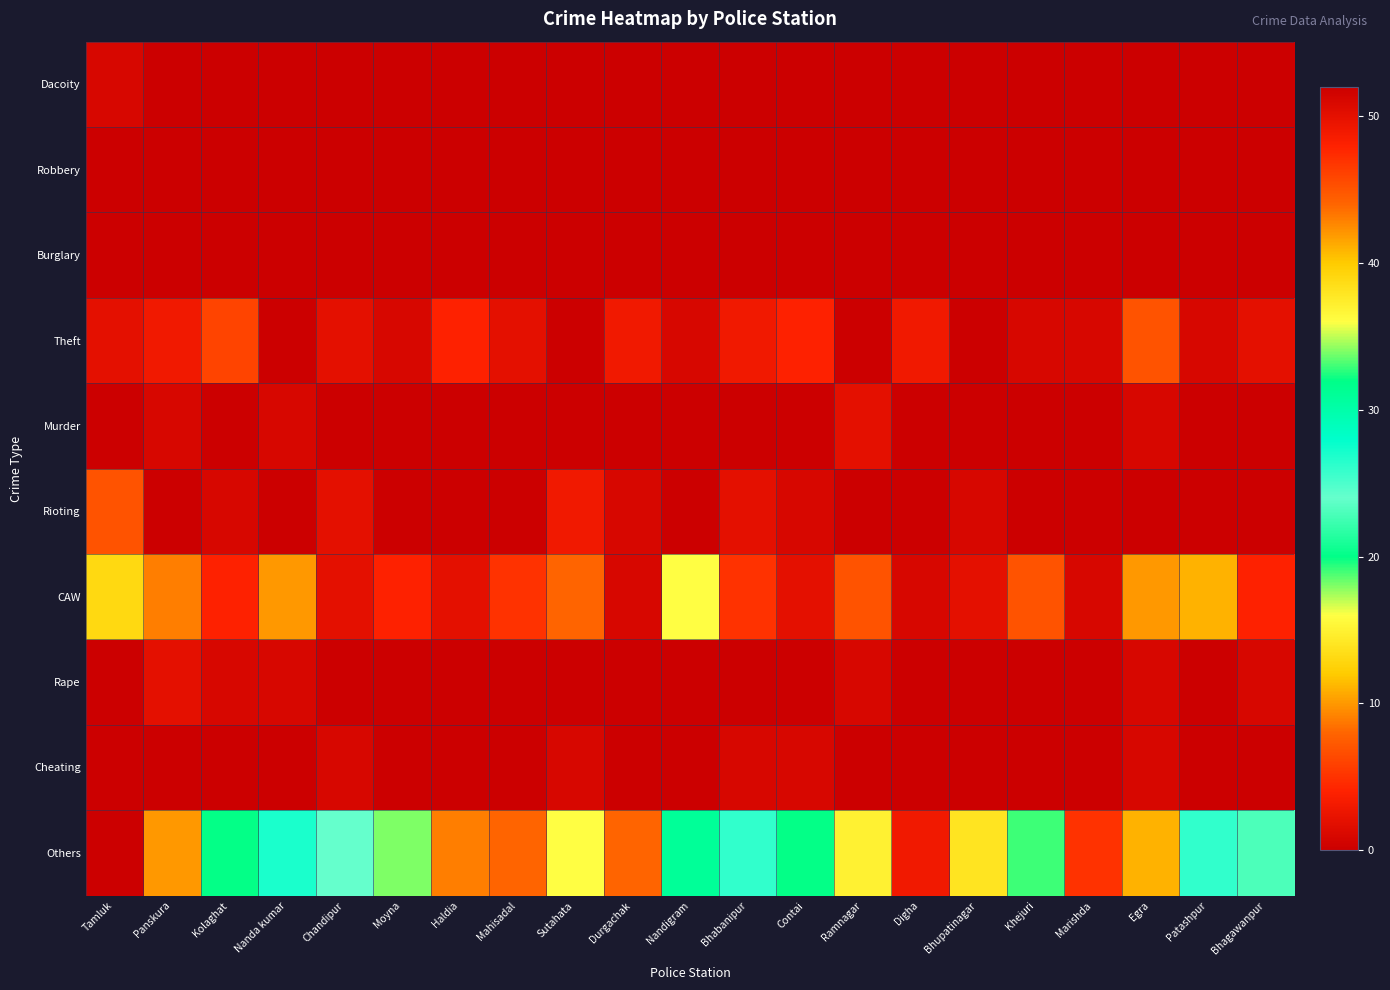

At which category is the sum across all series the highest?

Tamluk